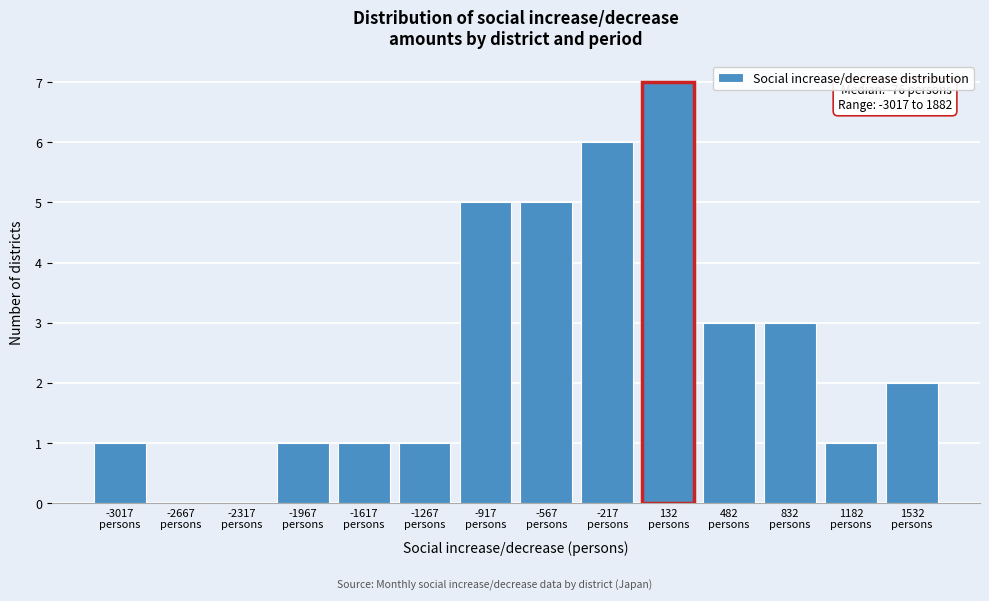

What is the maximum value shown in the chart?

7